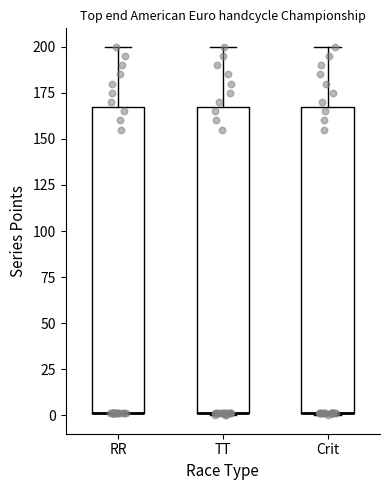

Where is the upper edge of the box for Crit on the y-axis? The values are not printed on the chart, so give them approximately, as read against the axis.

170